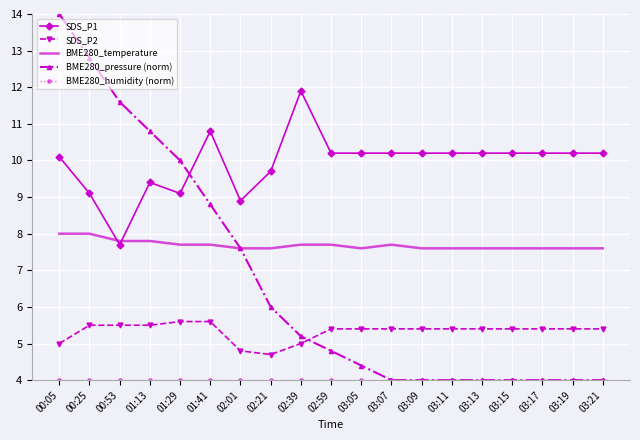

What is the total value across all series at 02:21?

32.0